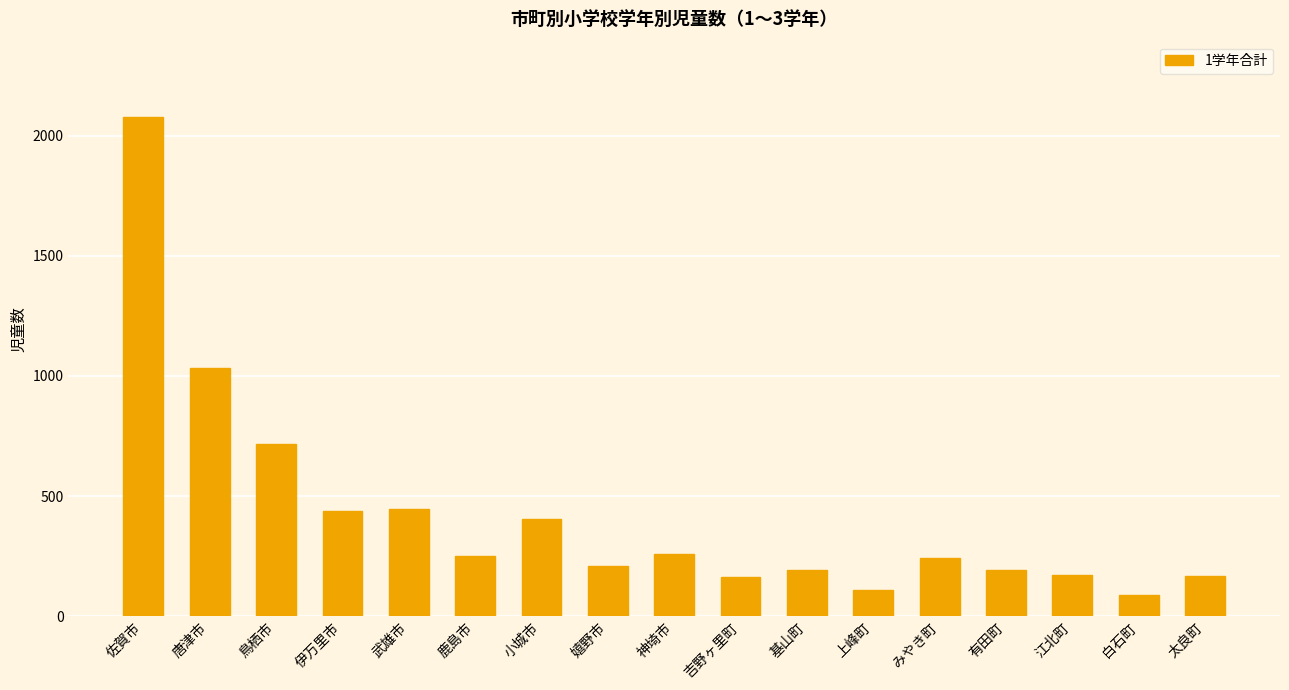

Which label corresponds to the smallest value in the chart?

白石町